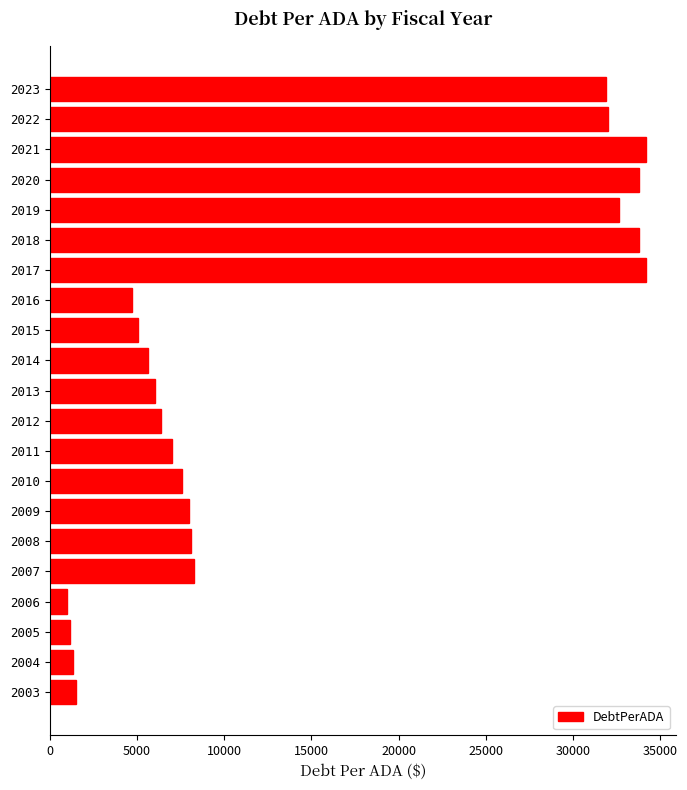

What is the smallest value displayed?

993.5